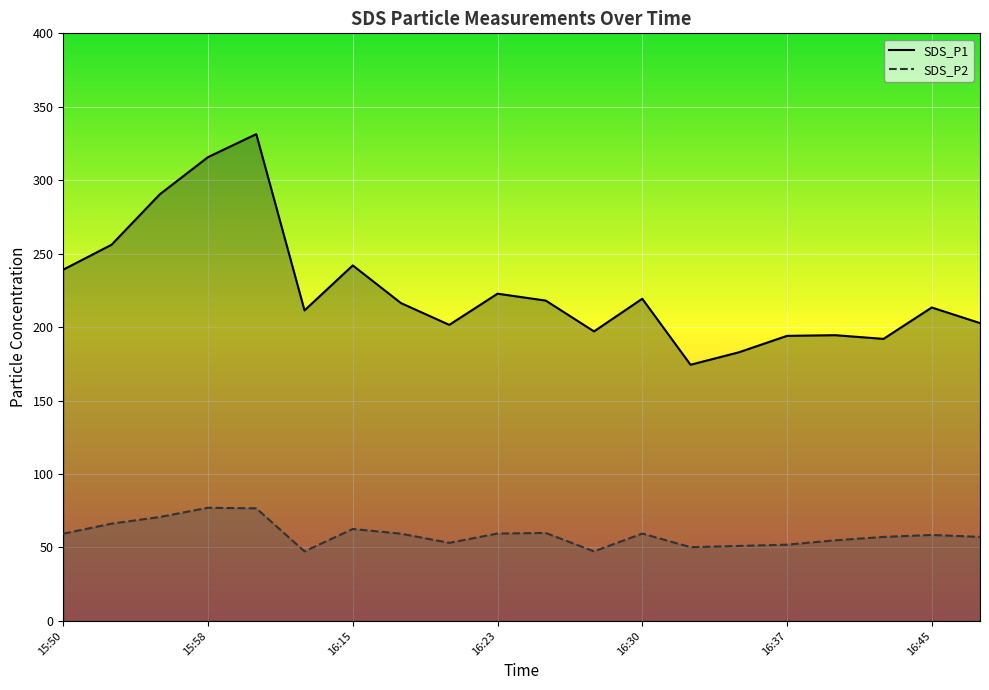

Read the SDS_P1 value at 16:37.

194.1